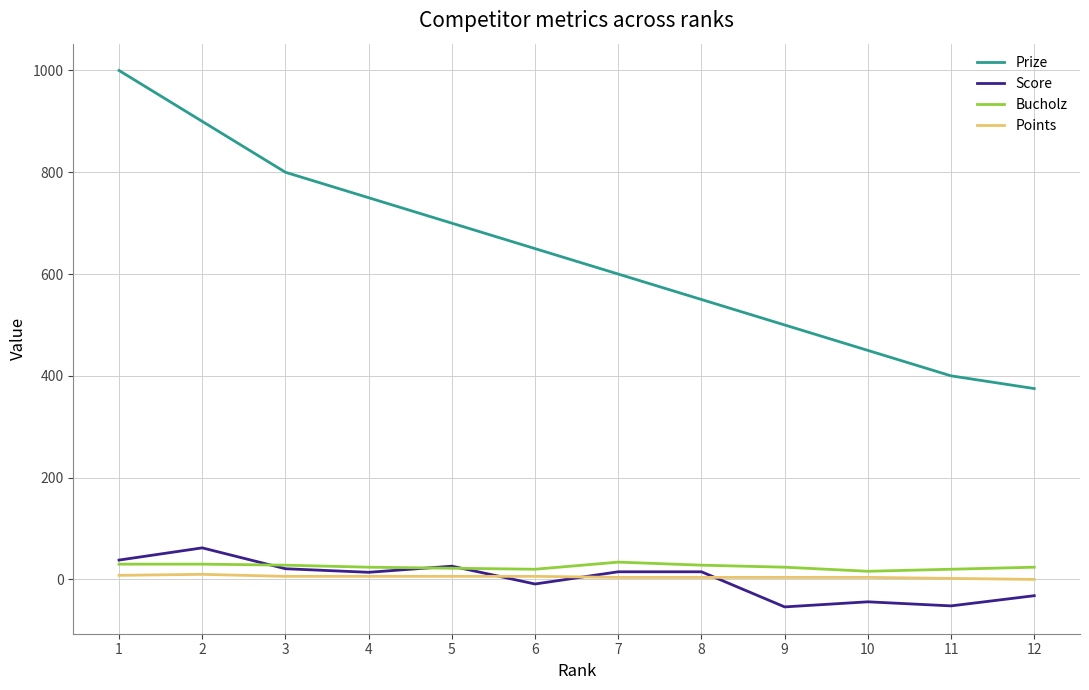

What is the smallest value displayed?

-54